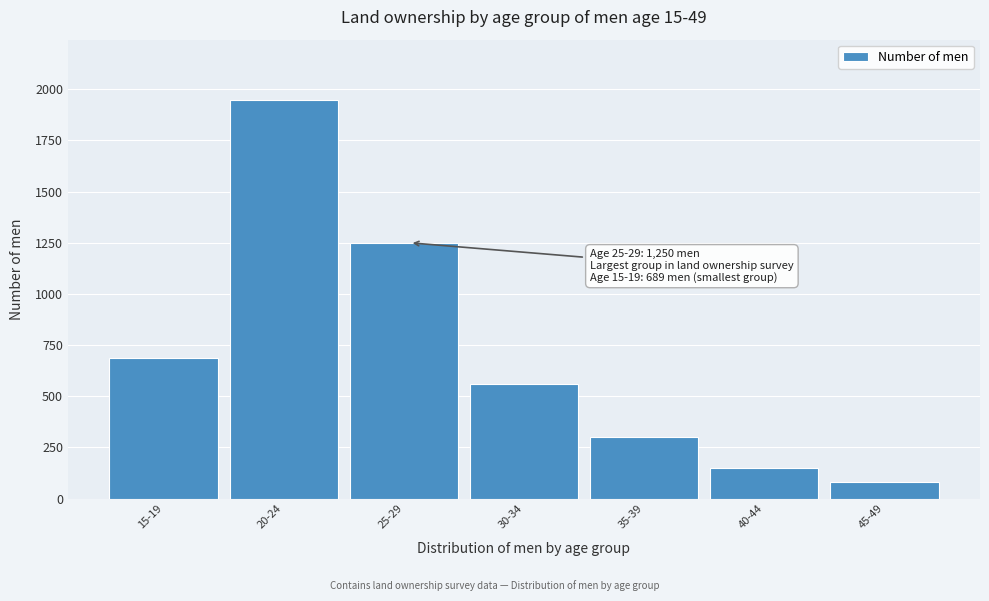

Reading left to right, transcribe all the data shown in this chart.

689	1950	1250	560	300	150	80